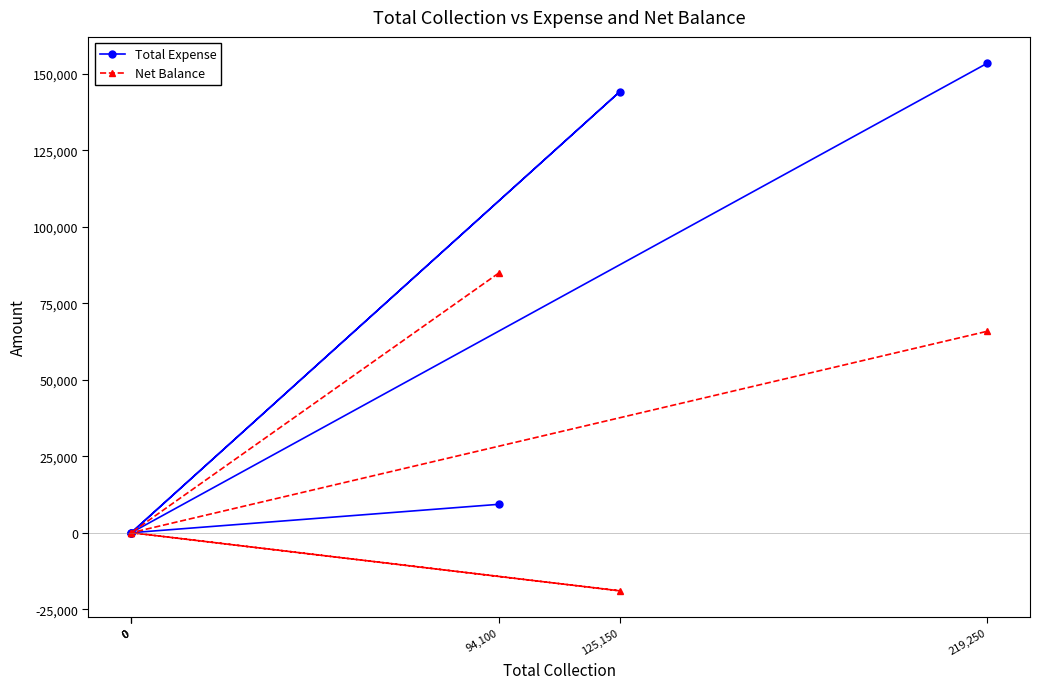

What is the difference between the Net Balance values at 94,100 and 0?

84827